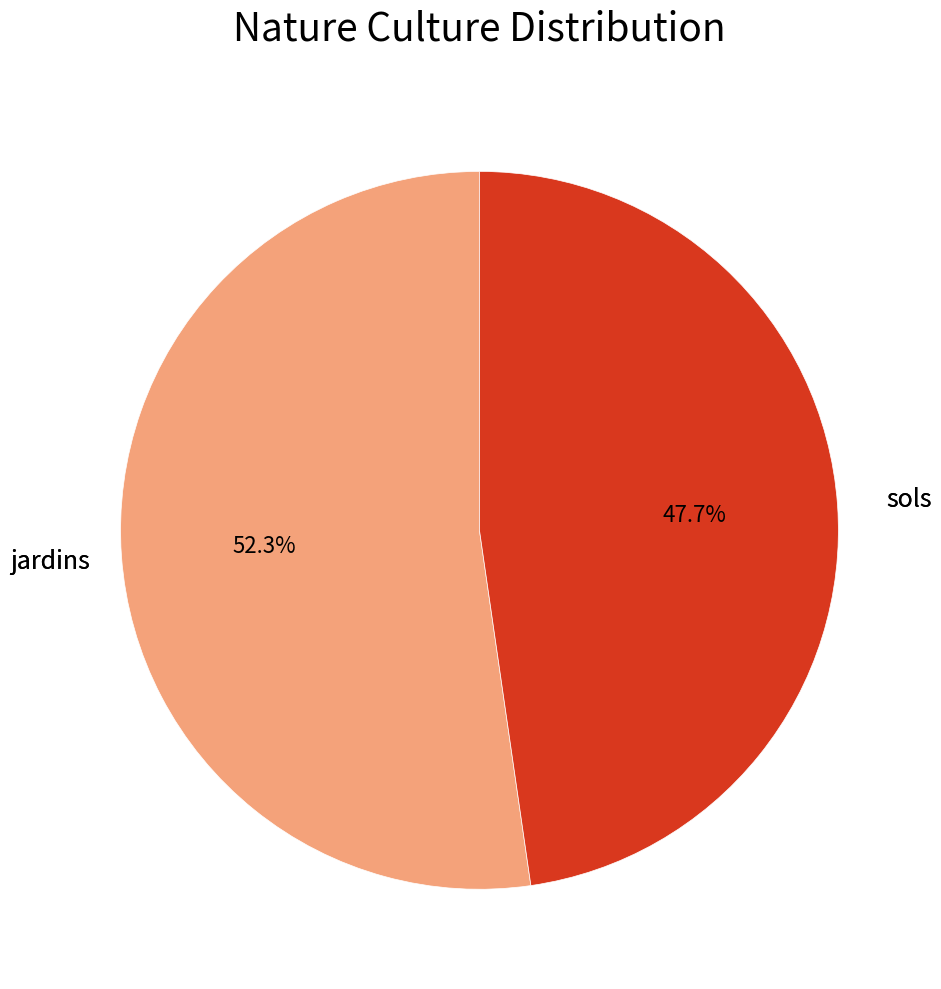

To the nearest percent, what portion does jardins represent?

52%